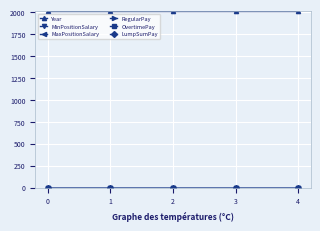

True or false: MaxPositionSalary and Year cross at least once.

False